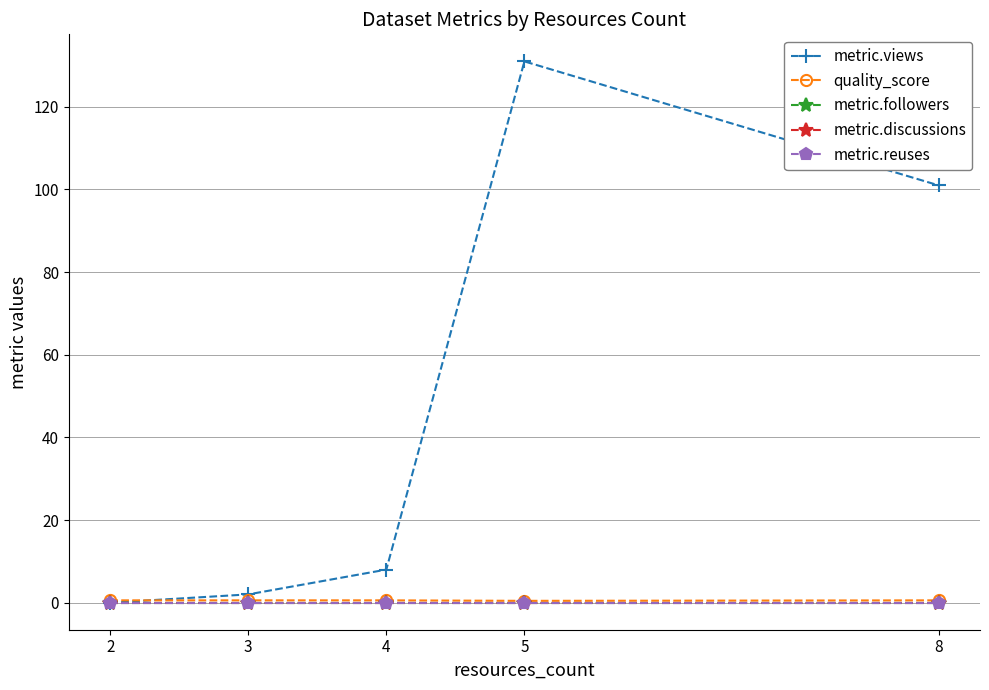

Reading left to right, transcribe all the data shown in this chart.

metric.views: 2=0.0	3=2.0	4=8.0	5=131.0	8=101.0
quality_score: 2=0.6	3=0.6	4=0.6	5=0.4	8=0.6
metric.followers: 2=0.0	3=0.0	4=0.0	5=0.0	8=0.0
metric.discussions: 2=0.0	3=0.0	4=0.0	5=0.0	8=0.0
metric.reuses: 2=0.0	3=0.0	4=0.0	5=0.0	8=0.0